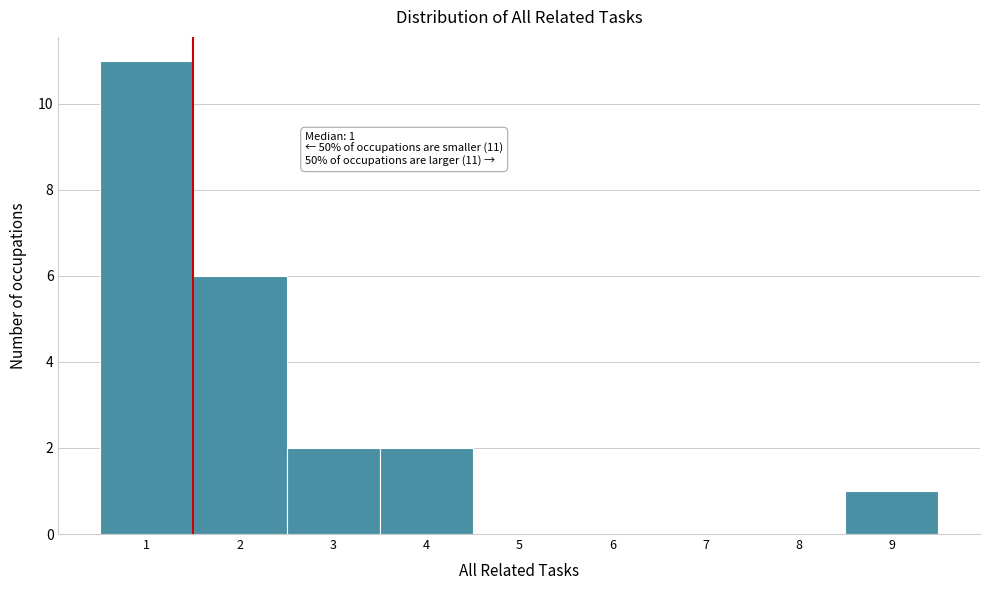

Which range on the x-axis has the tallest bar?

0.5 to 1.5